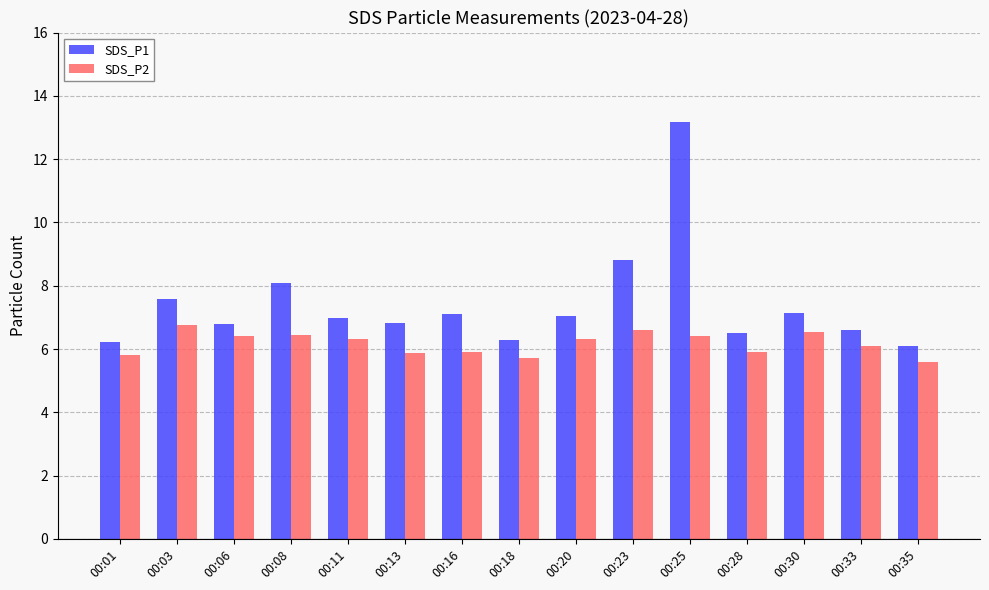

Which series has the largest total across all categories?

SDS_P1